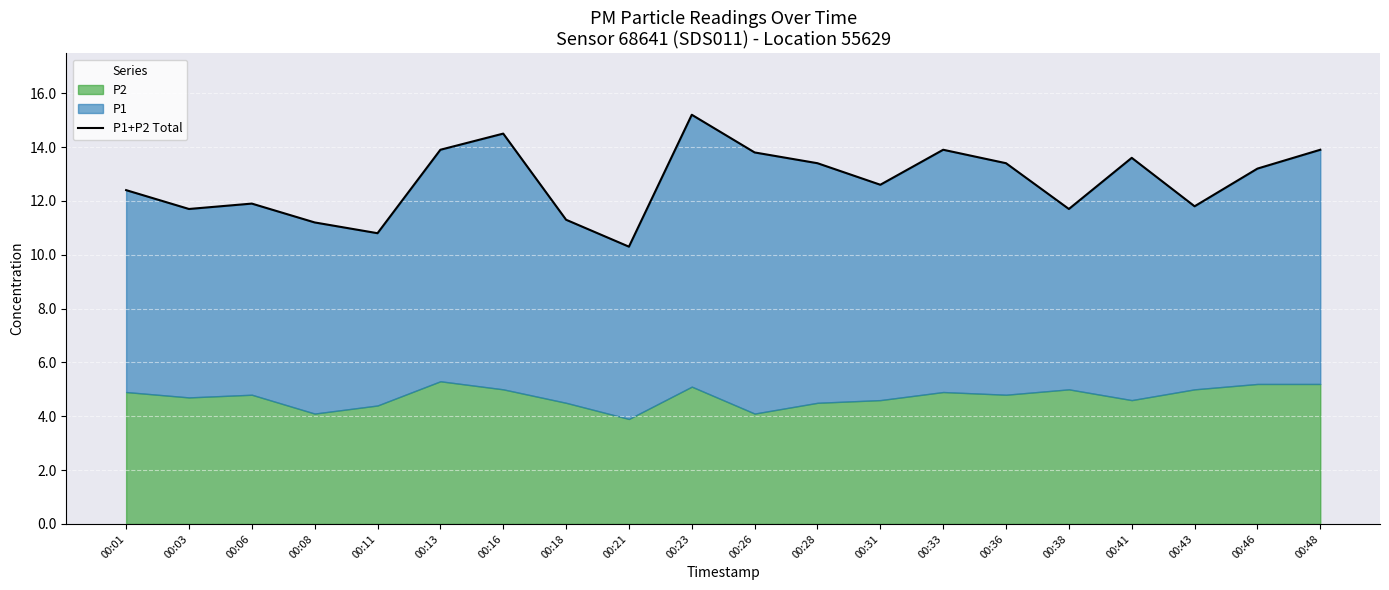

What is the change in value from 00:21 to 00:33?

+3.6